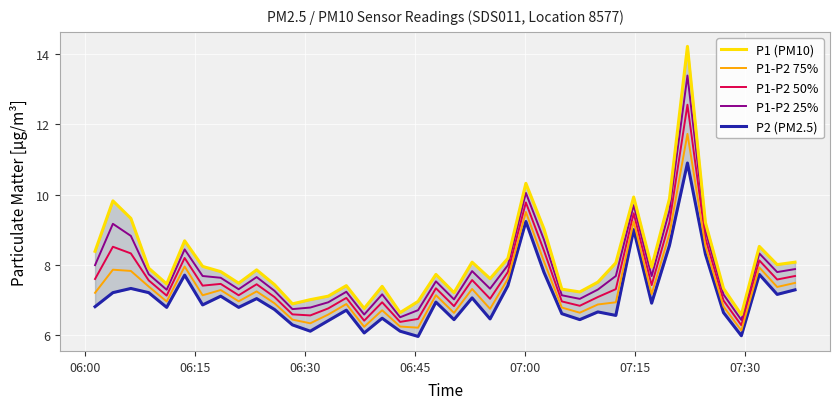

Is this an area chart (filled region under the line)?

No